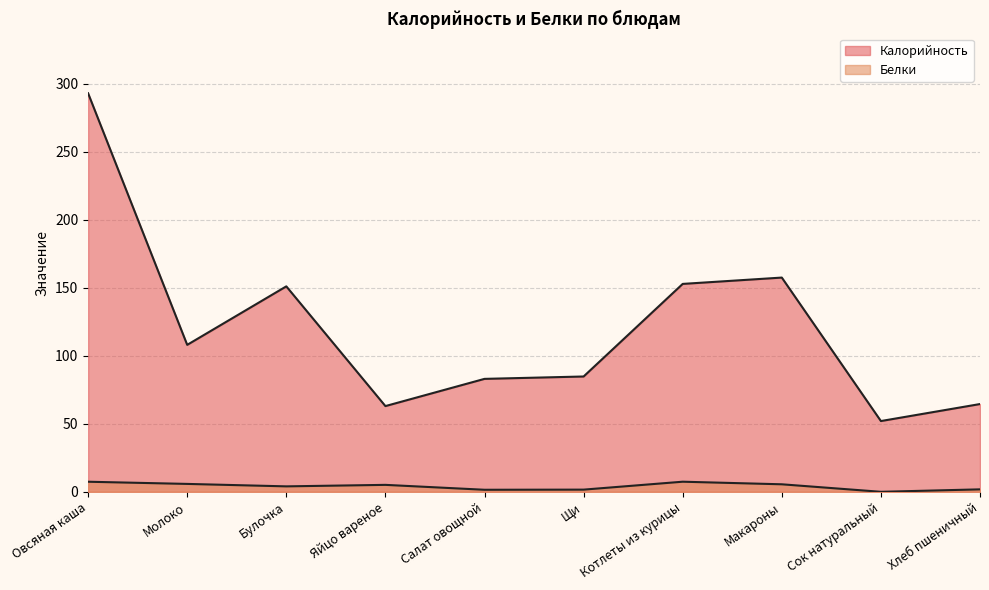

The value of Калорийность at Котлеты из курицы is 87.3. True or false?

False